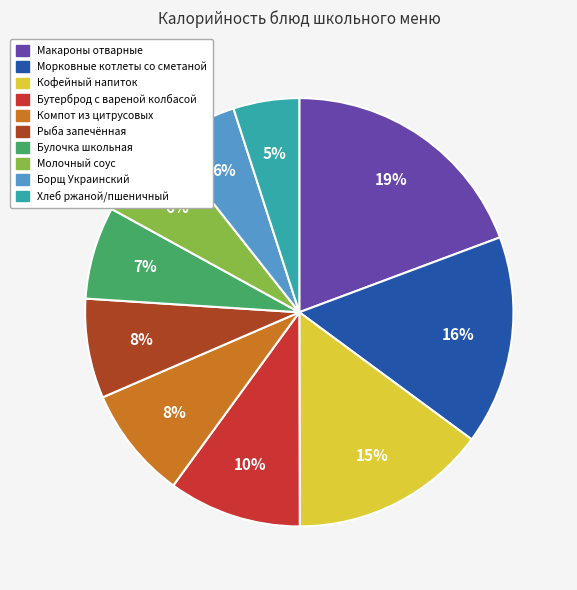

To the nearest percent, what is the difference between the Бутерброд с вареной колбасой and Макароны отварные slice percentages?

9%